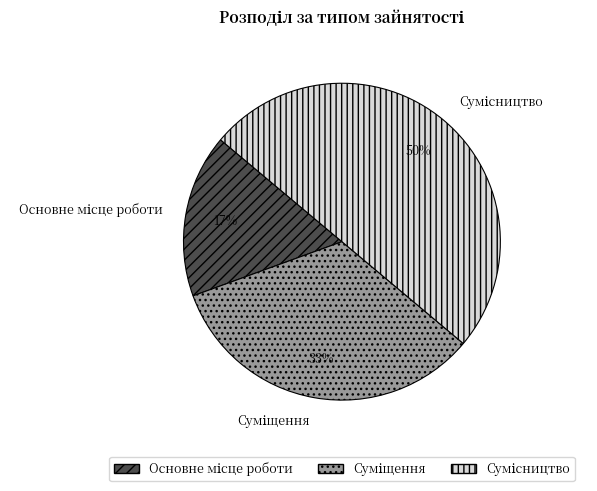

How many slices are in this pie chart?

3